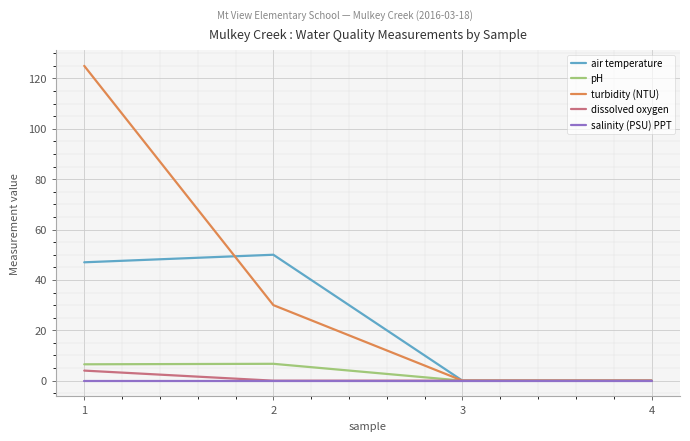

What is the difference between the maximum and minimum values in the pH series?

6.7